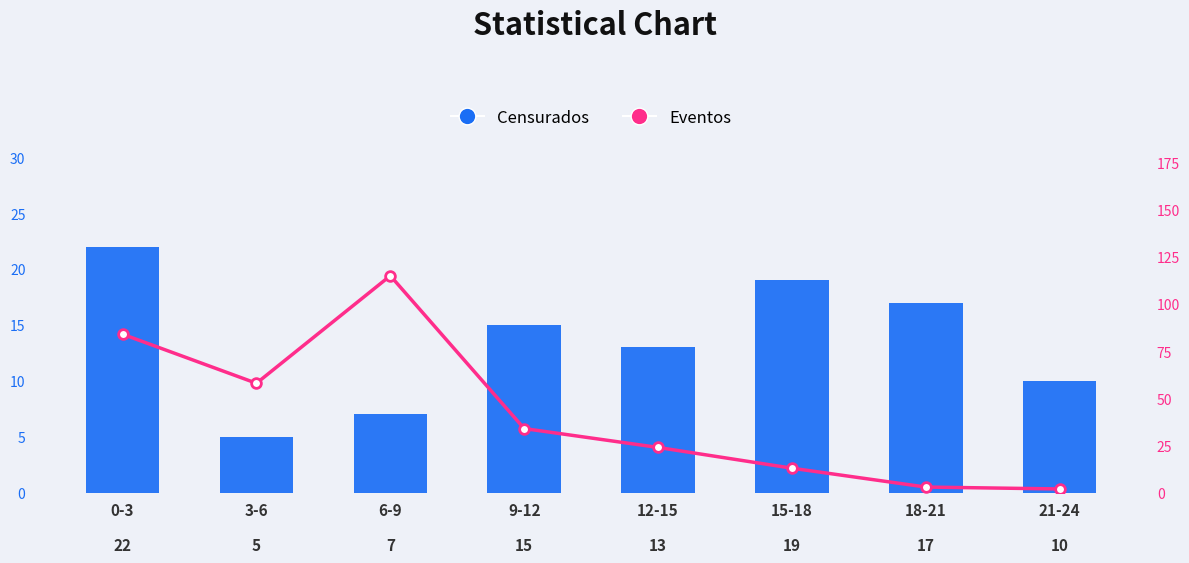

What is the greatest value displayed?

115